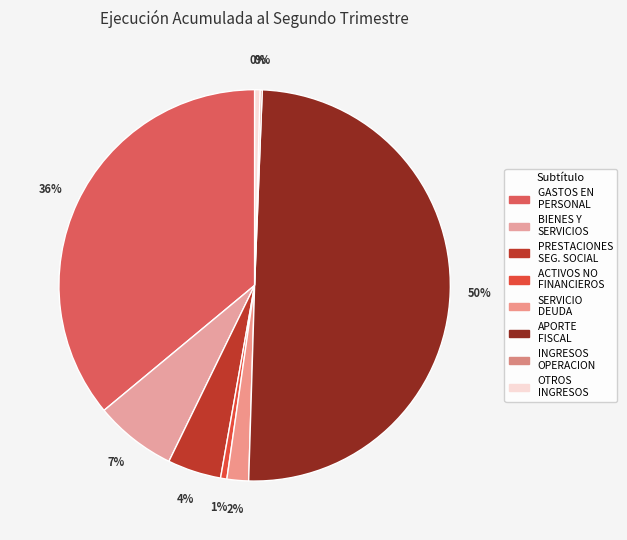

How many segments does this pie chart have?

8